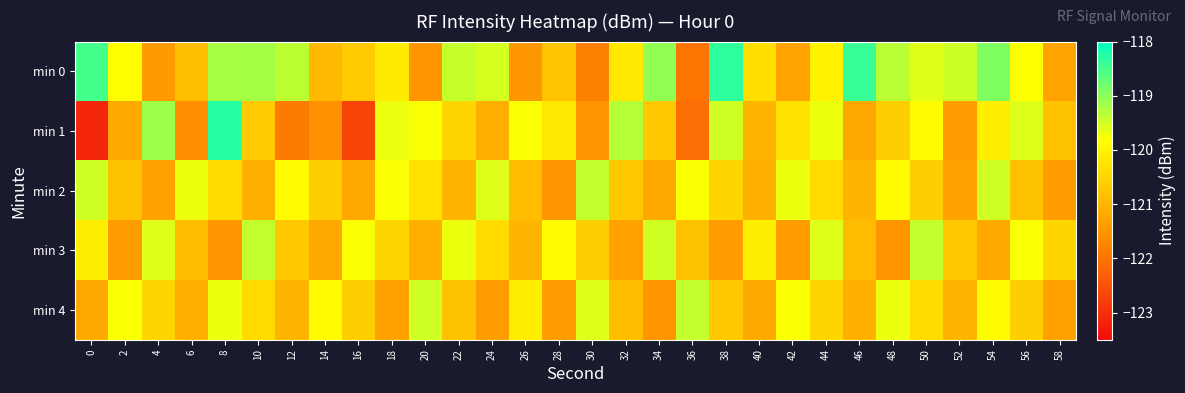

What is the spread (max minus min) of values at 40?

1.1